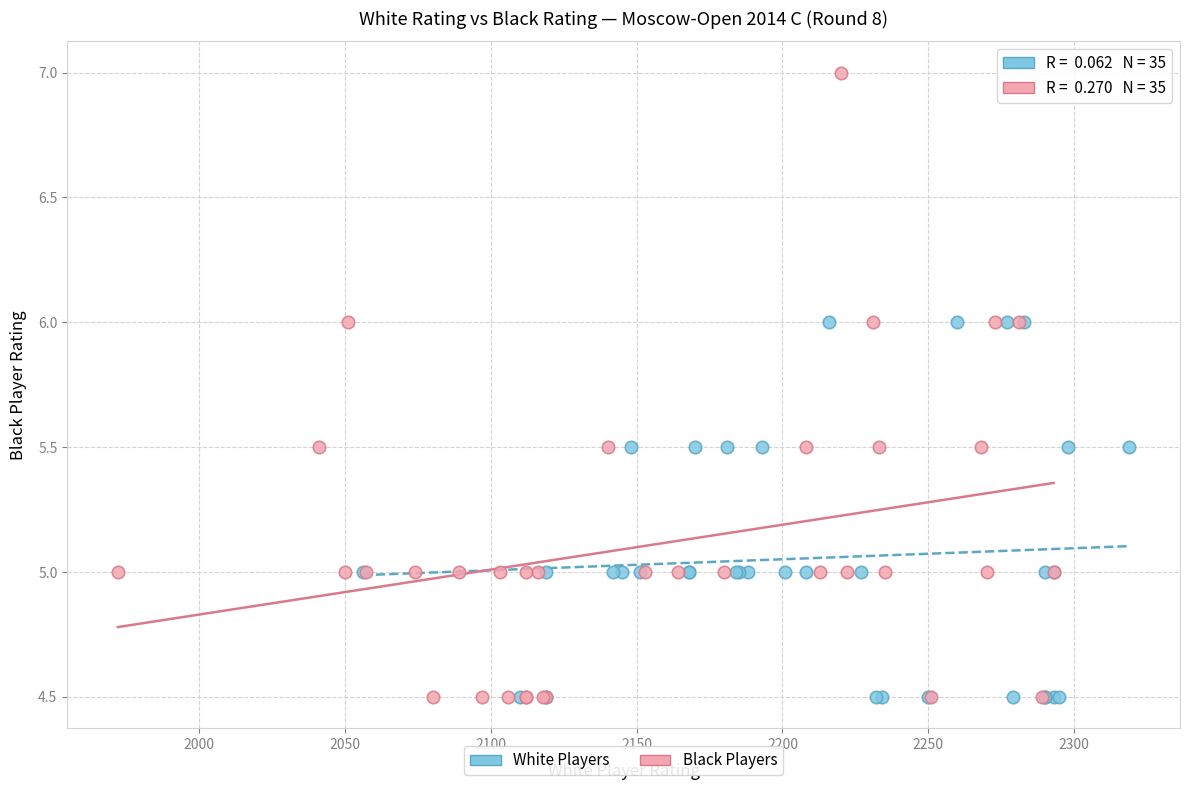

Which series contains the highest Y value?

Black Players